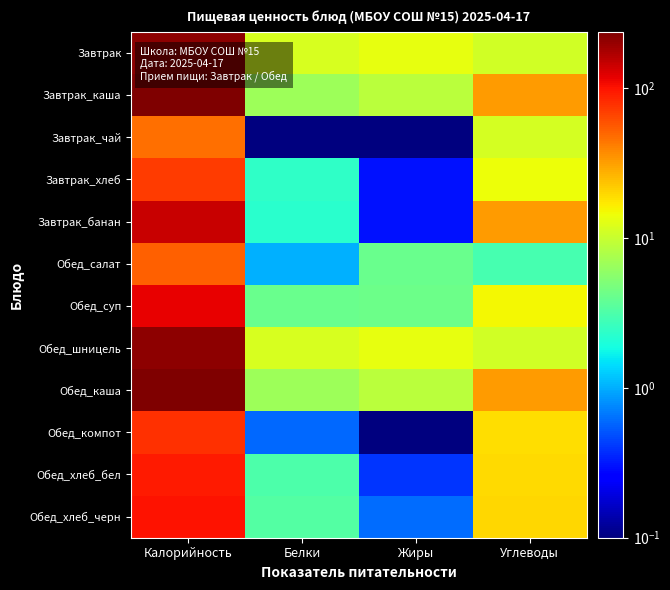

Which has a higher value, Жиры or Белки?

Жиры